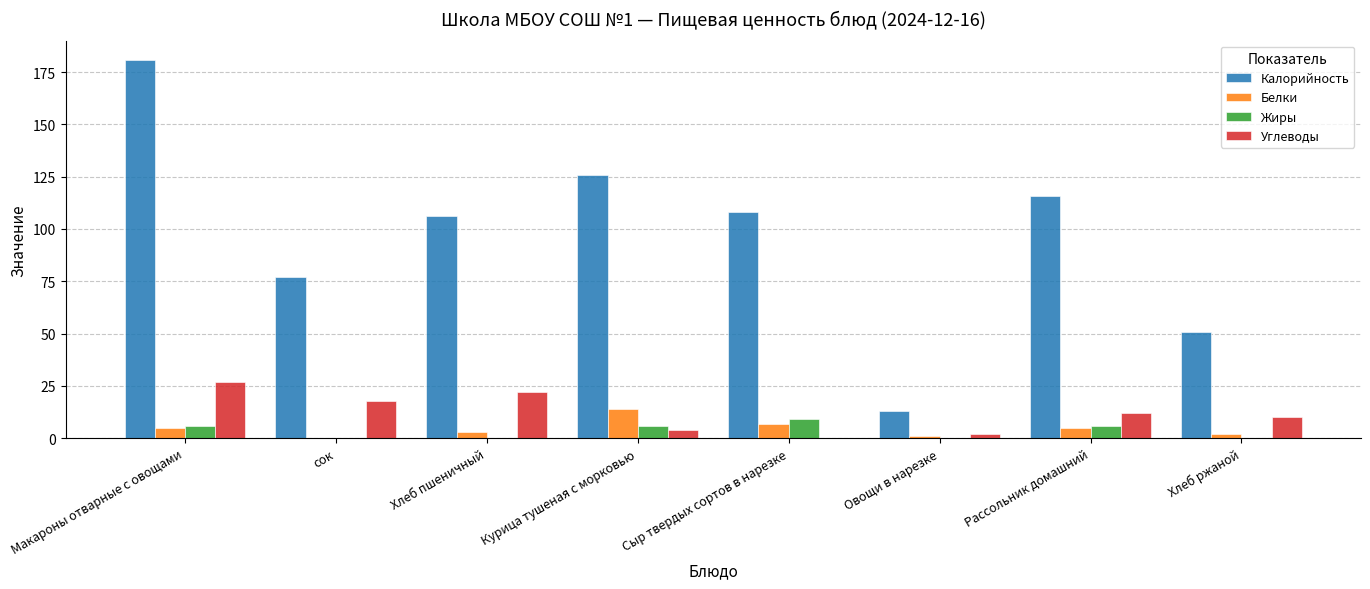

Reading left to right, what are all the values shown in this chart?

Калорийность: 181	77	106	126	108	13	116	51
Белки: 5	0	3	14	7	1	5	2
Жиры: 6	0	0	6	9	0	6	0
Углеводы: 27	18	22	4	0	2	12	10